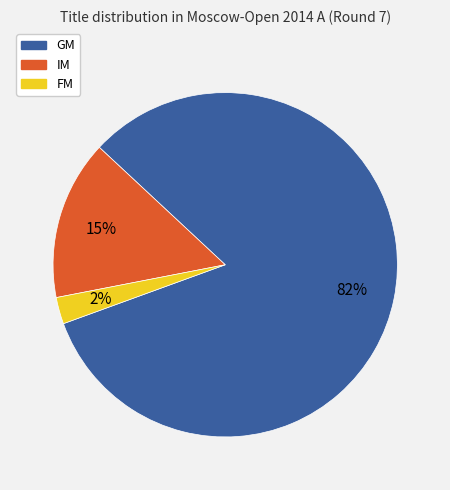

How many segments does this pie chart have?

3